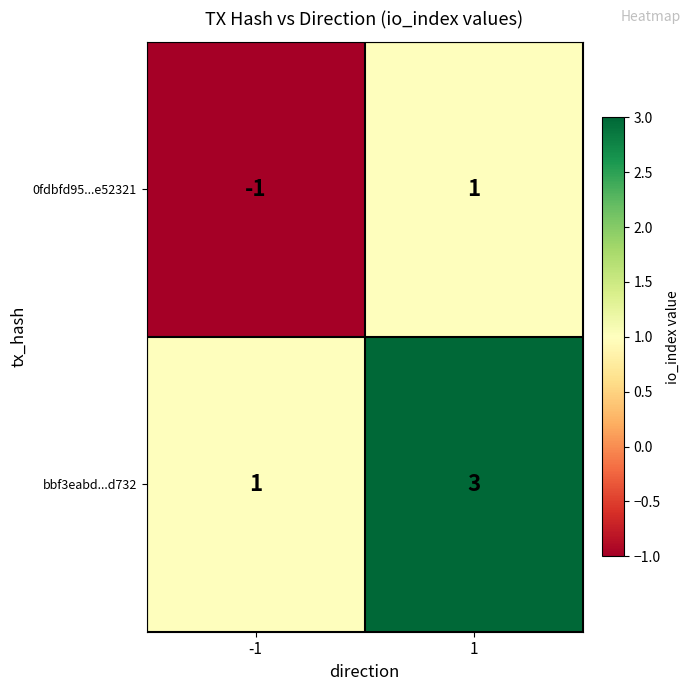

Reading right to left, extract all data points from this chart.

0fdbfd95...e52321: 1	-1
bbf3eabd...d732: 3	1